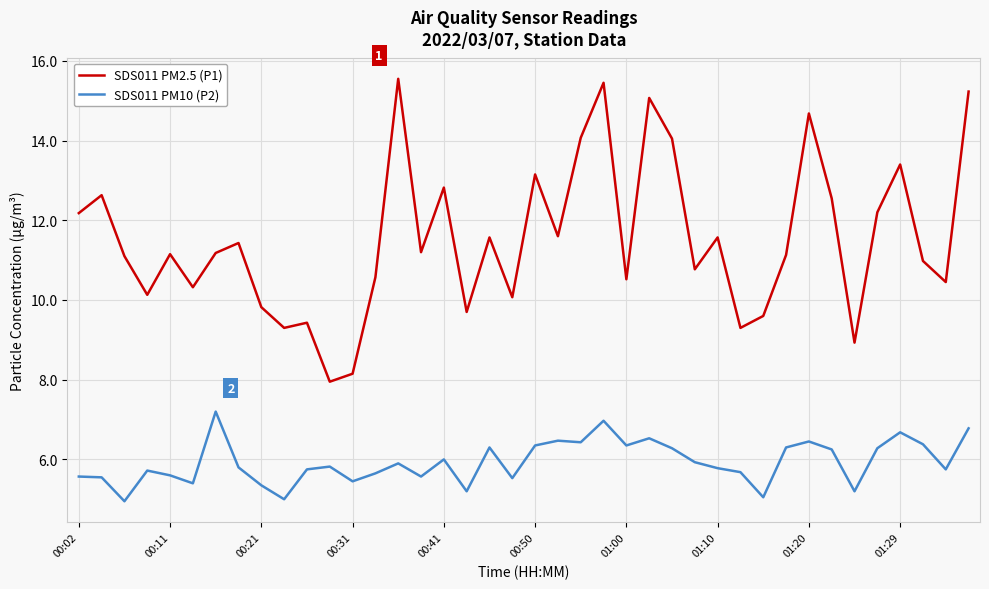

What is the difference between the maximum and minimum values in the SDS011 PM2.5 (P1) series?

7.6